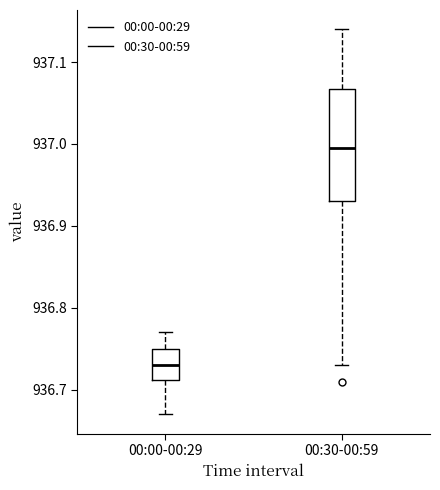

Where is the lower edge of the box for 00:30-00:59 on the y-axis? The values are not printed on the chart, so give them approximately, as read against the axis.

936.93